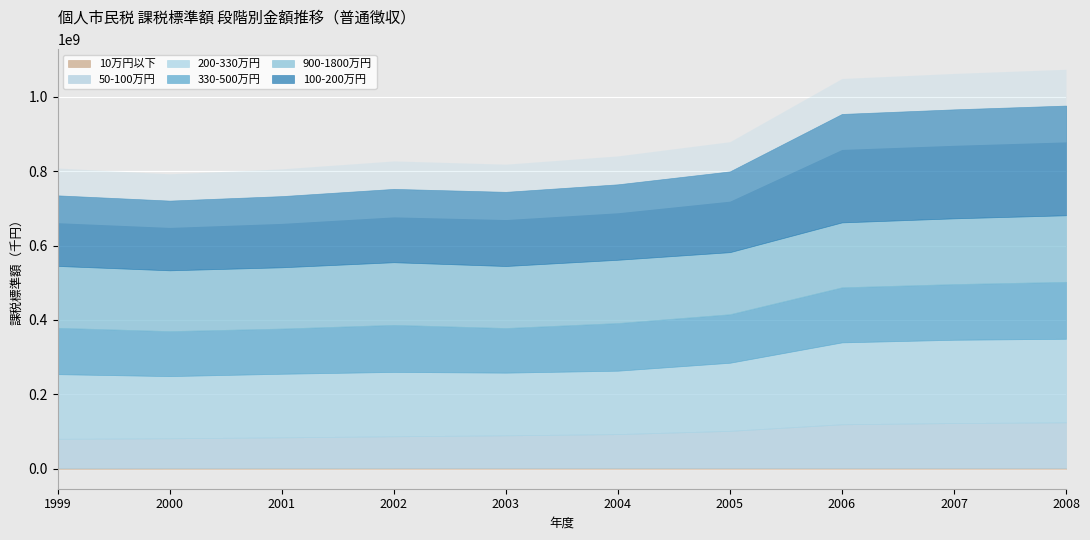

The value of 330-500万円 at 2007 is 253351930. True or false?

False